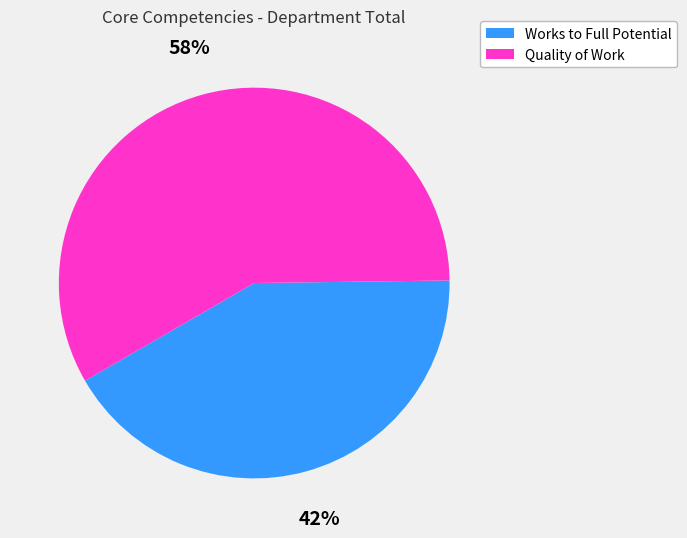

Is the sum of Works to Full Potential and Quality of Work greater than half?

Yes